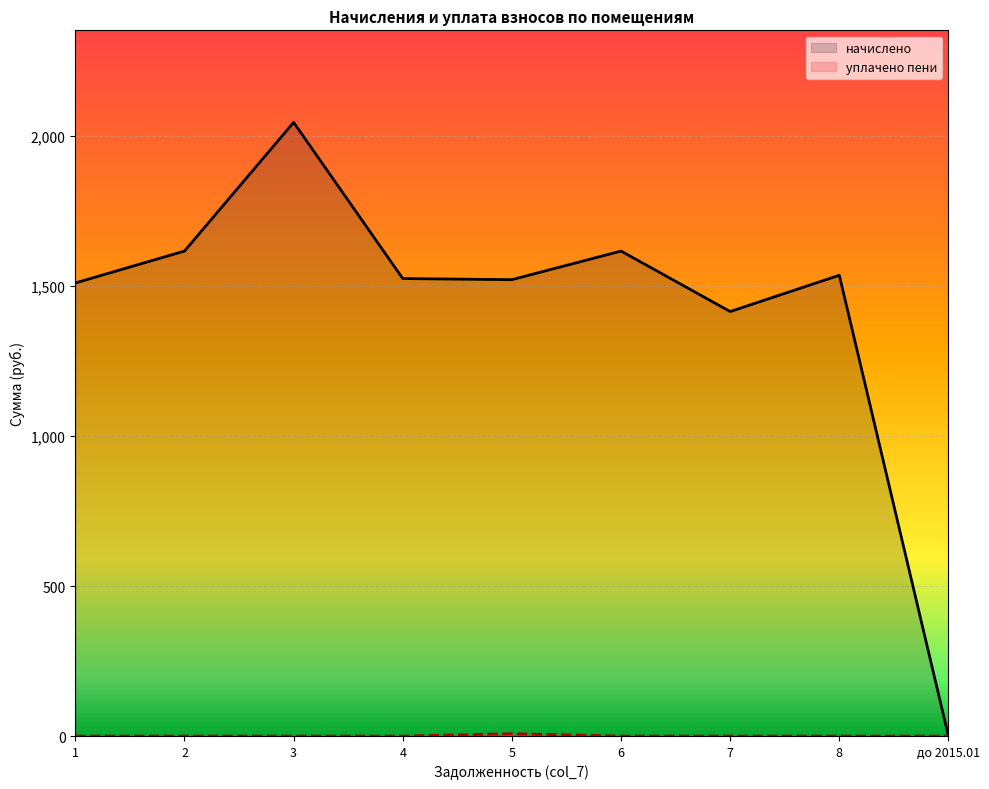

What is the average value of the начислено series?

1420.8